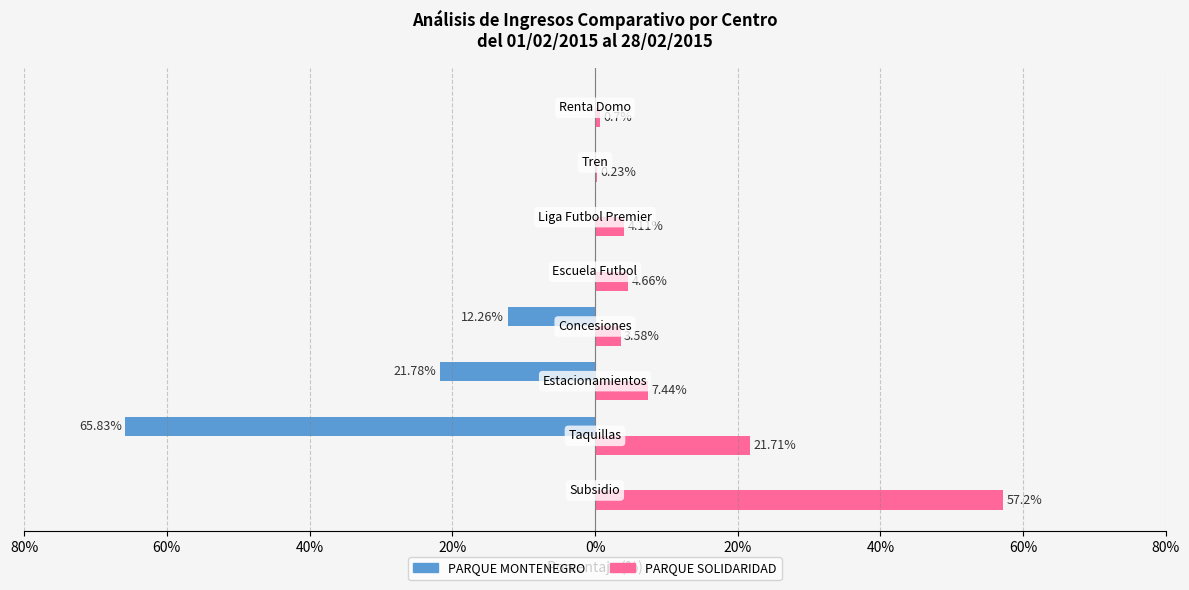

What are all the series names shown in the legend?

PARQUE MONTENEGRO, PARQUE SOLIDARIDAD